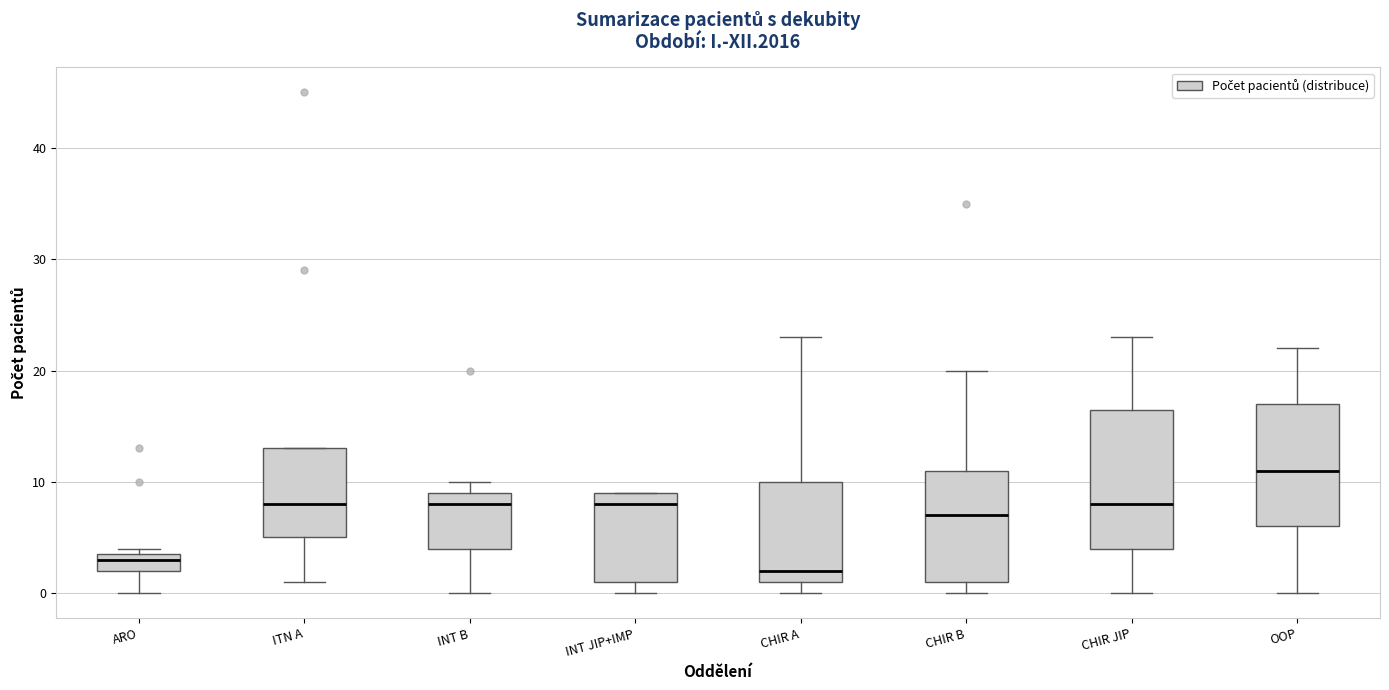

Where does the lower whisker of the box for ARO end on the y-axis? The values are not printed on the chart, so give them approximately, as read against the axis.

0